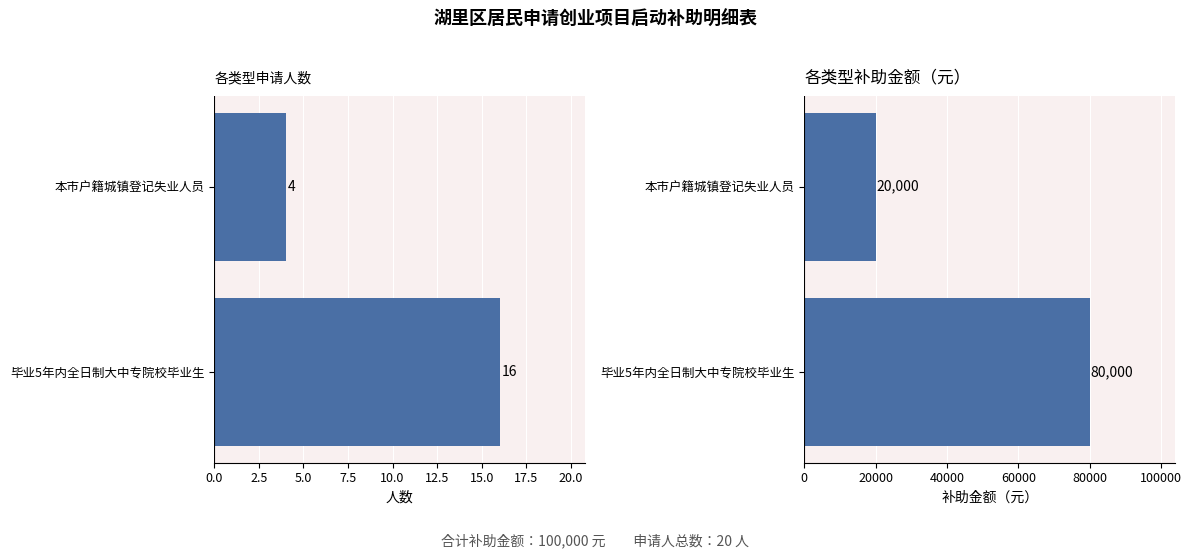

Which series has the widest spread of values?

补助金额(元)